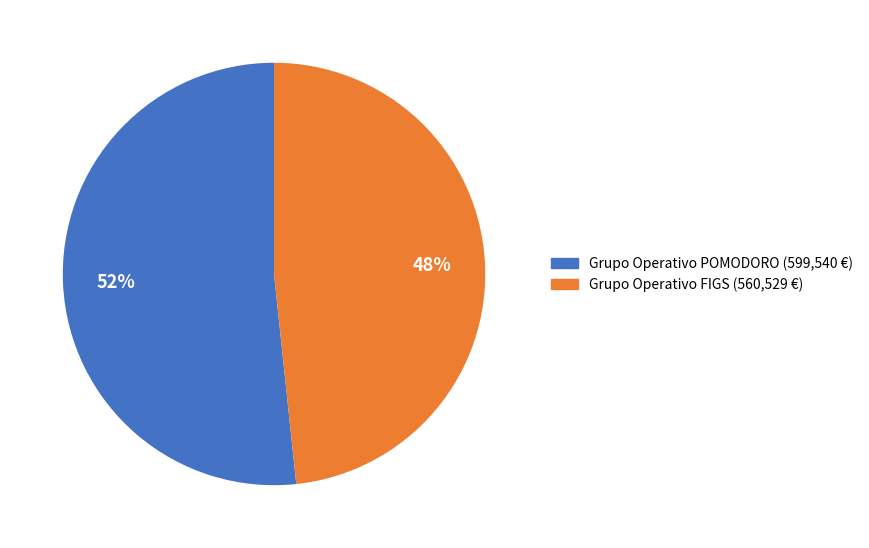

How many slices are in this pie chart?

2